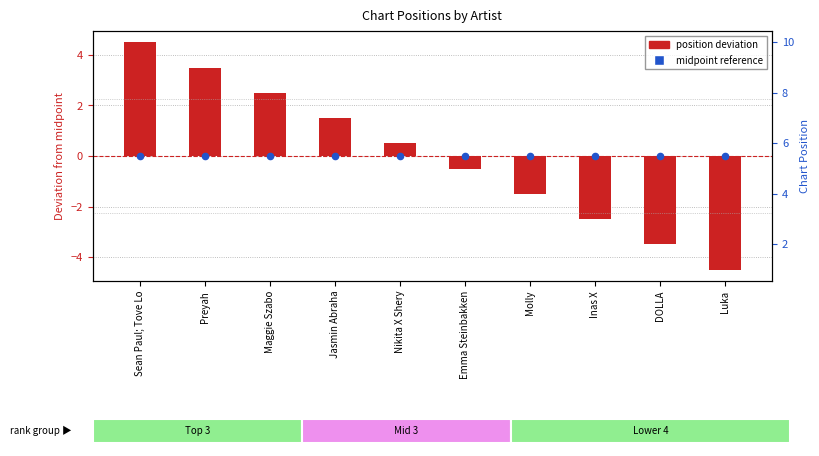

Which series has the largest Y range (max minus min)?

Position (deviation from mid)